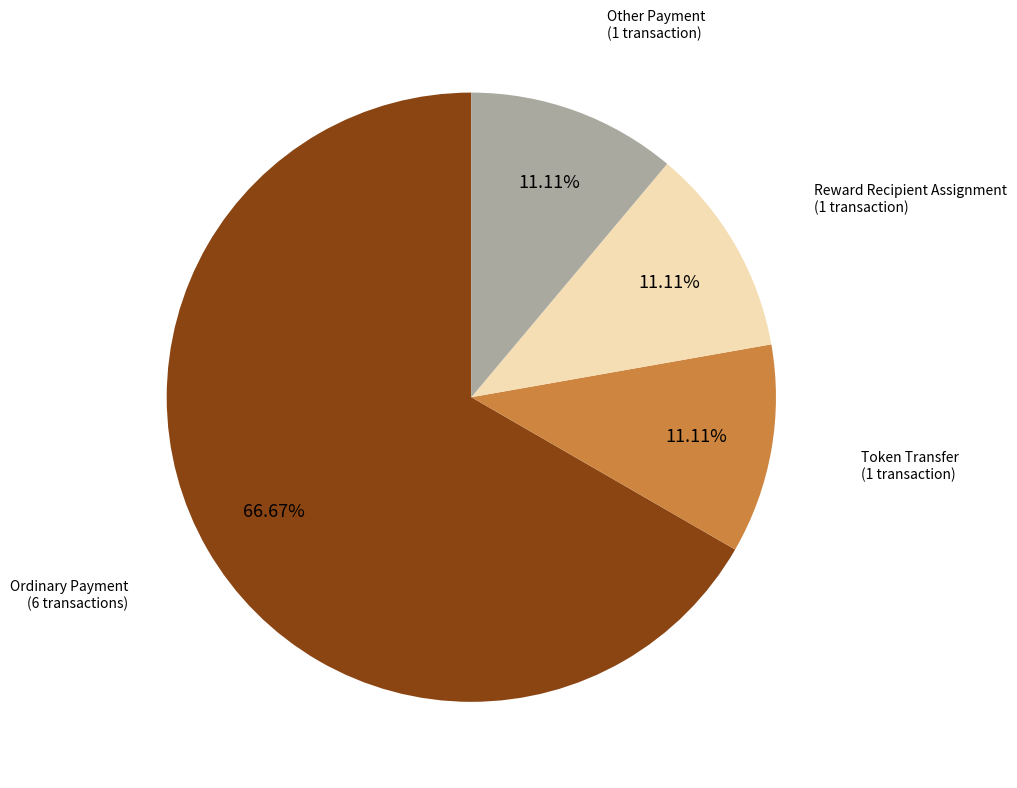

Is there a majority slice in this chart?

Yes